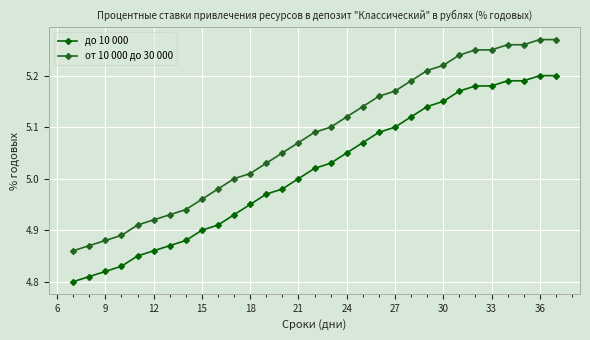

Which series has the largest total across all categories?

от 10 000 до 30 000